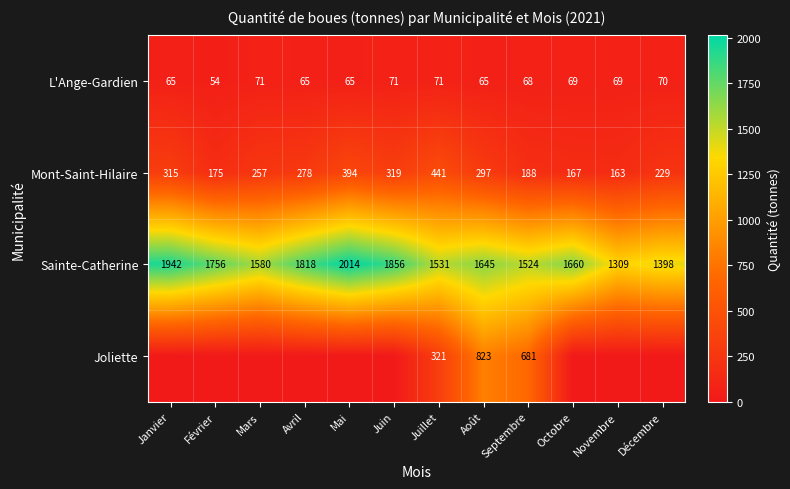

How many categories are shown in the chart?

12